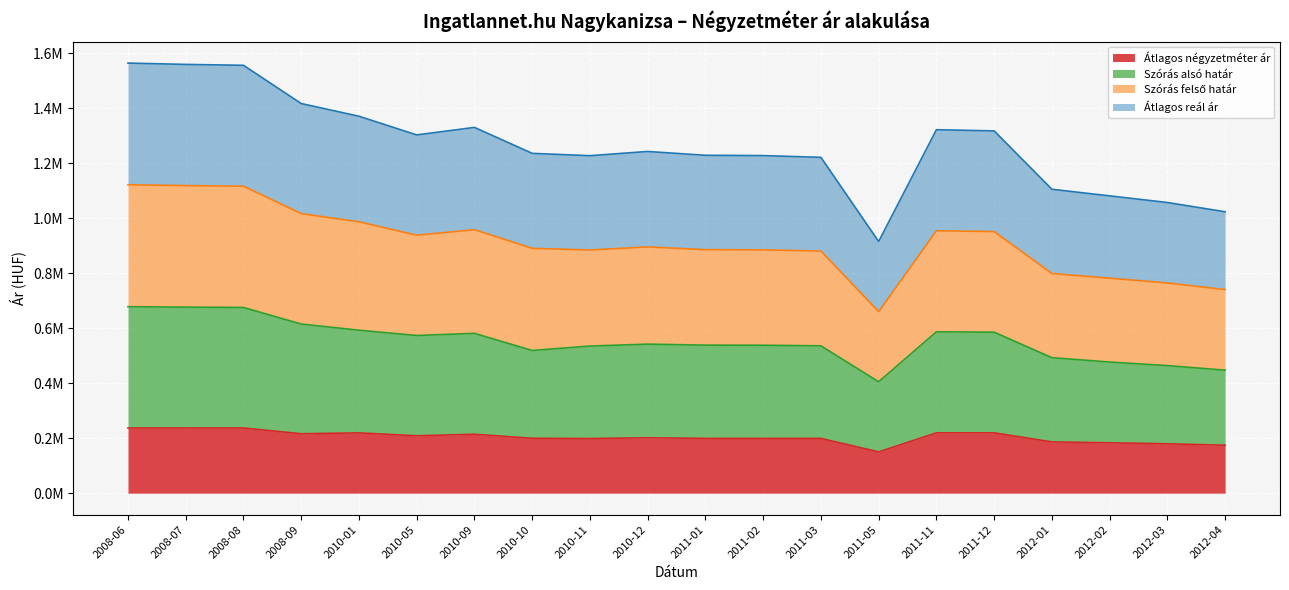

Which has a higher value, 2012-04 or 2010-11?

2010-11